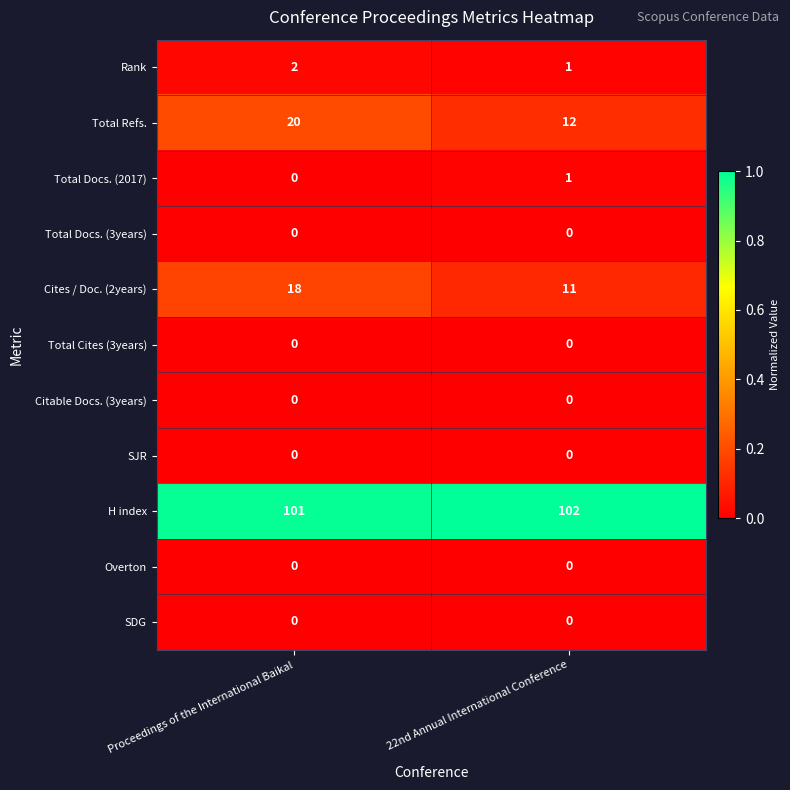

True or false: H index has a value of 101 at Proceedings of the International Baikal.

True